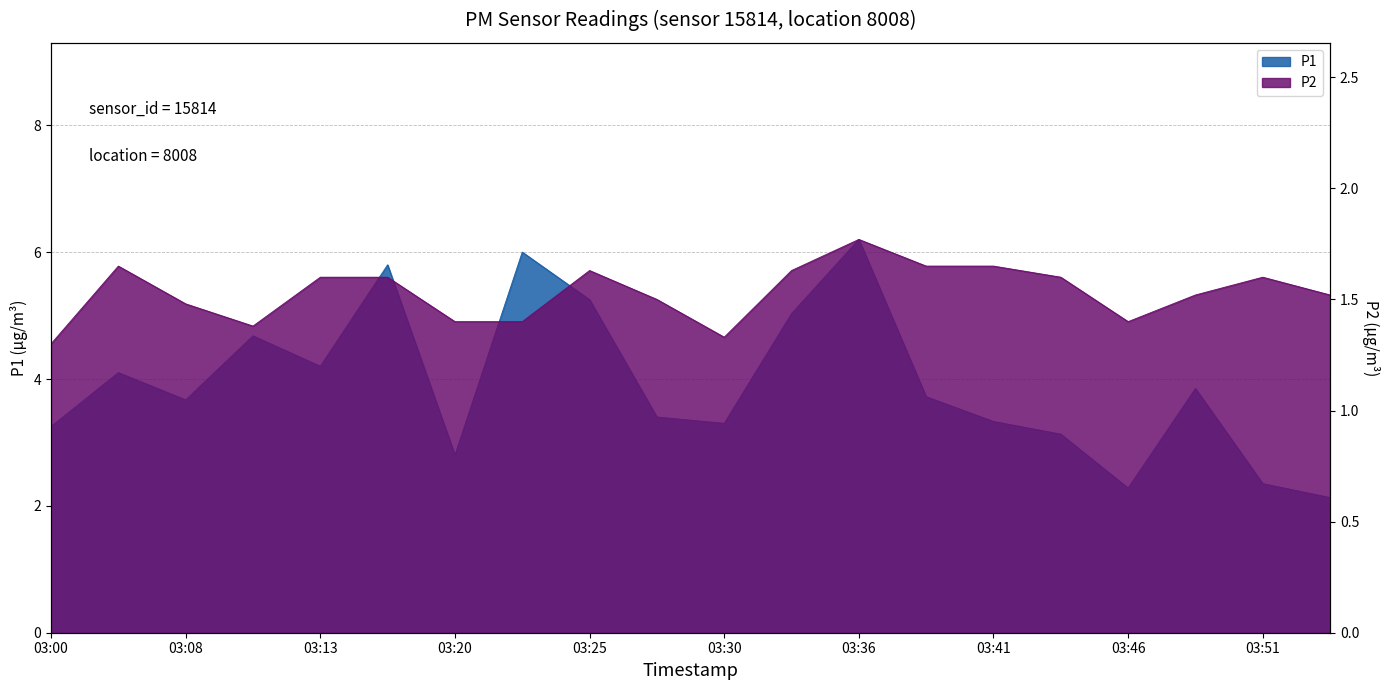

True or false: P1 has more than 0 points higher than both neighbors.

True